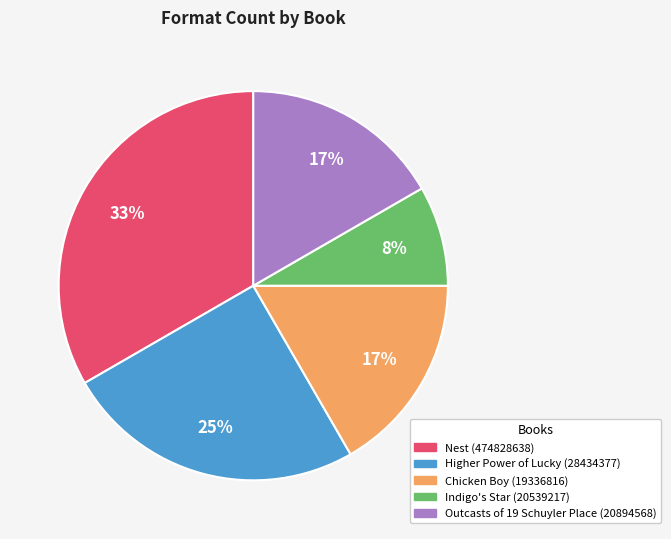

Is Higher Power of Lucky (28434377) the majority of the pie?

No